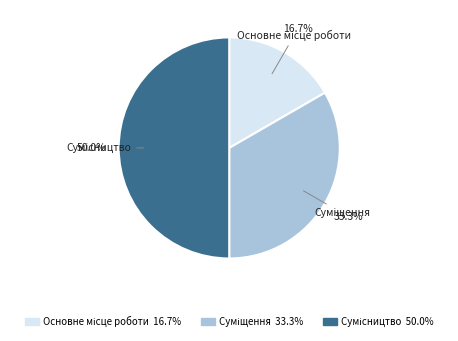

What is the change in value from Основне місце роботи to Суміщення?

+1